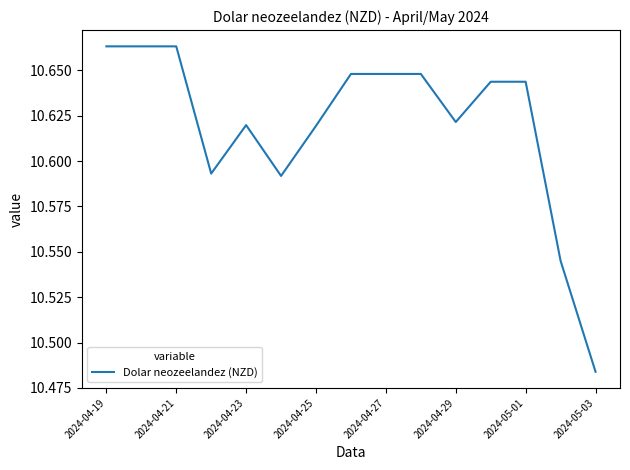

Is this an area chart (filled region under the line)?

No